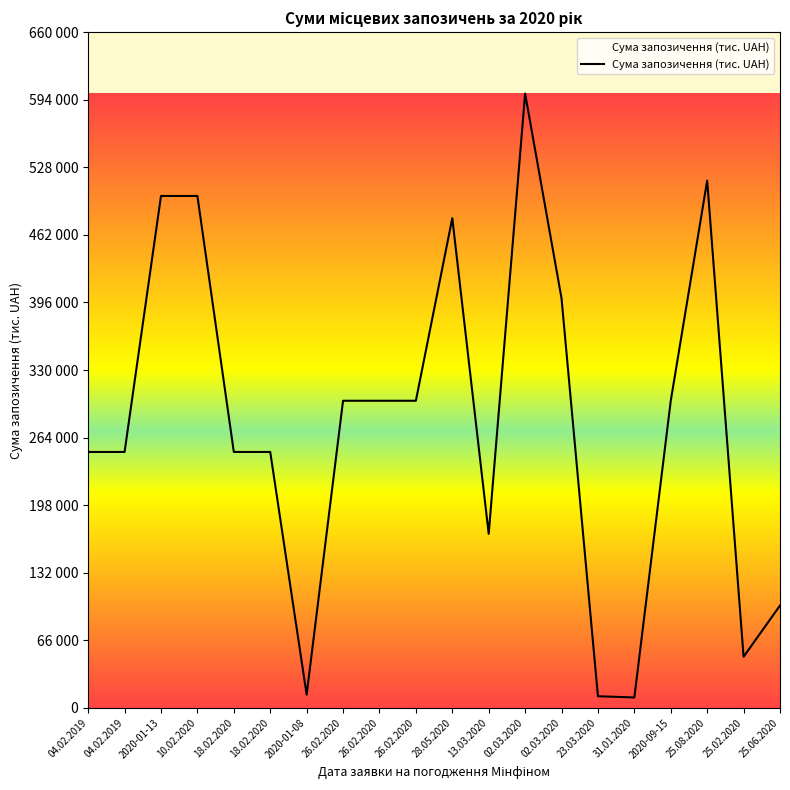

Reading left to right, list all the values displayed in this chart.

250000.0	250000.0	500000.0	500000.0	250000.0	250000.0	12974.0	300000.0	300000.0	300000.0	478291.4	170000.0	600000.0	400000.0	11414.5	10233.0	300000.0	515000.0	50000.0	100000.0